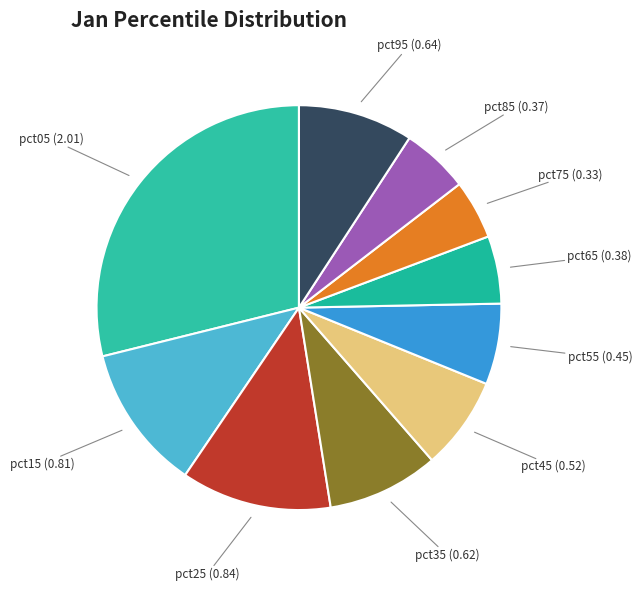

Which slice is the largest?

pct05